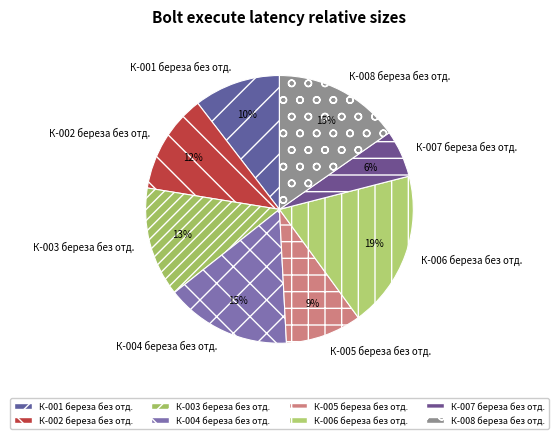

To the nearest percent, what is the difference between the largest and smallest slice percentages?

13%